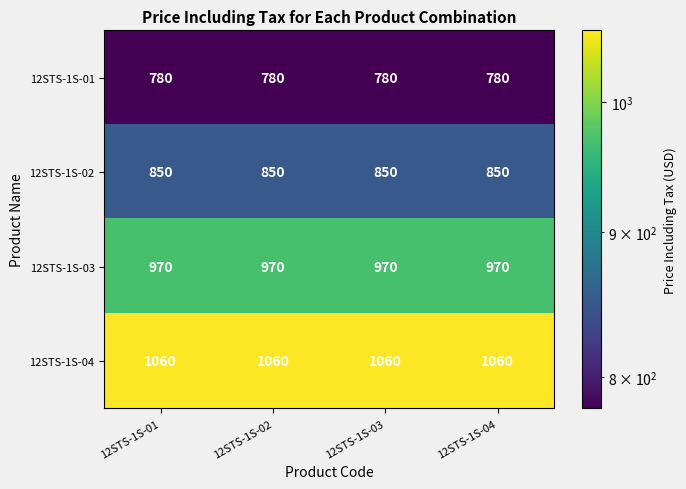

True or false: 12STS-1S-02 has a value of 850 at 12STS-1S-03.

True